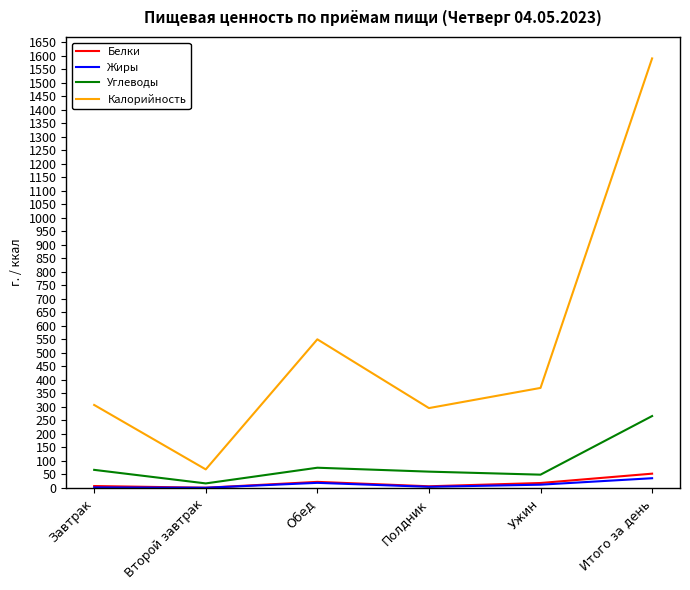

What is the difference between the second highest and minimum values in the Калорийность series?

481.8